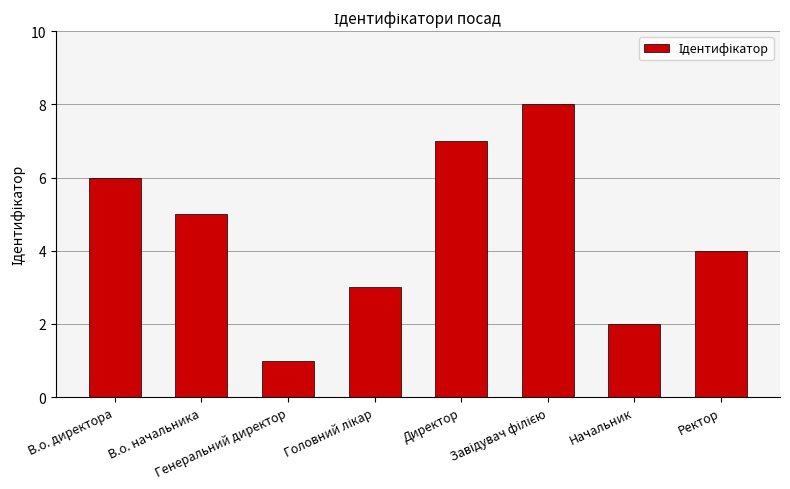

What is the difference between the second highest and minimum values?

6